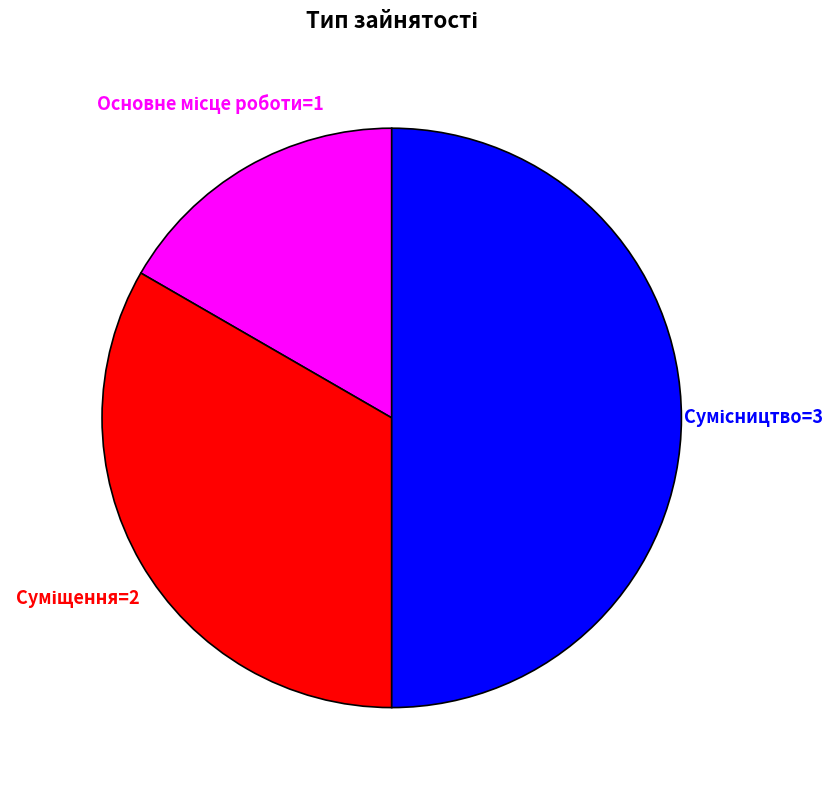

To the nearest percent, what is the average slice percentage?

33%